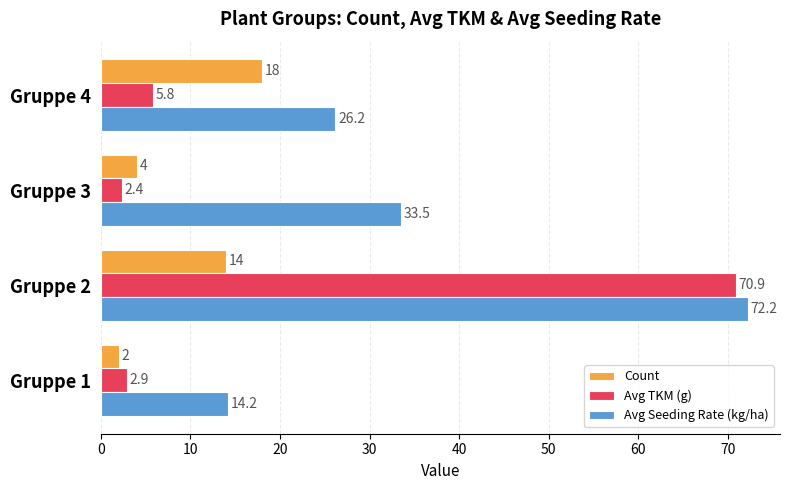

What is the total value across all series at Gruppe 1?

19.1